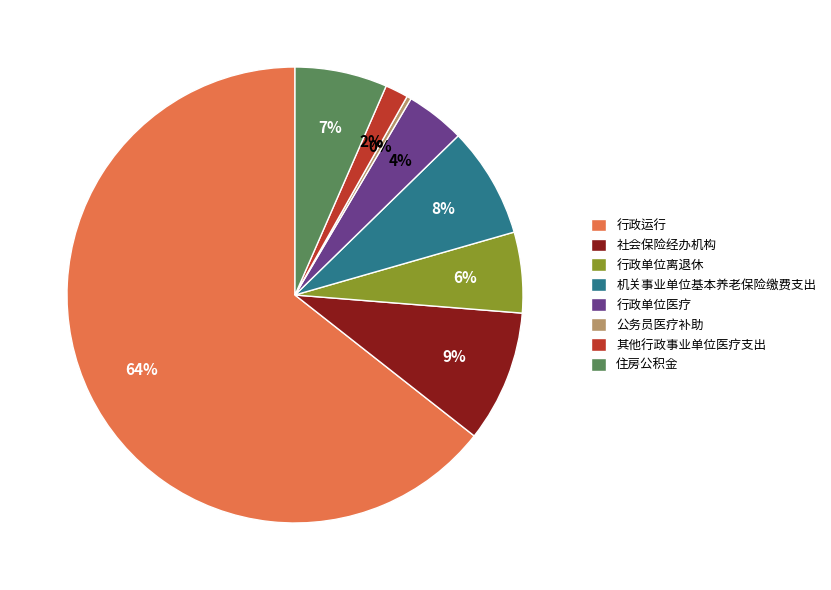

Is 住房公积金 the majority of the pie?

No